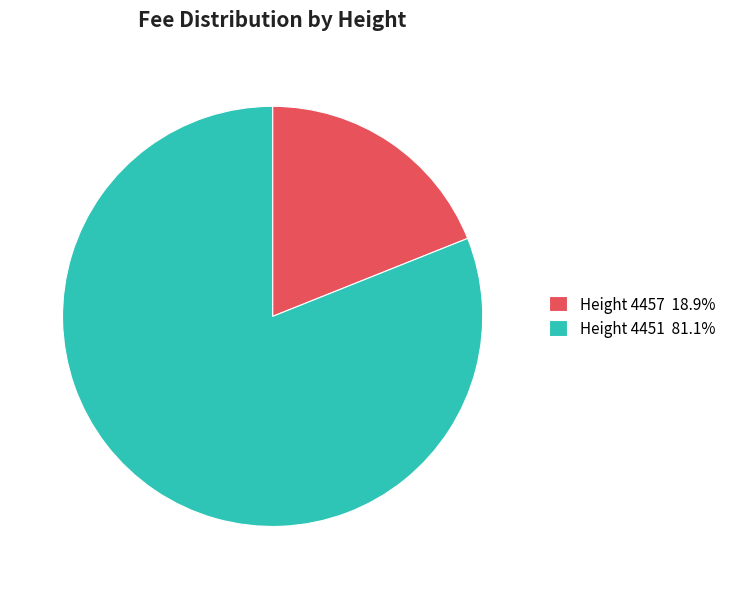

Does any single category account for the majority?

Yes